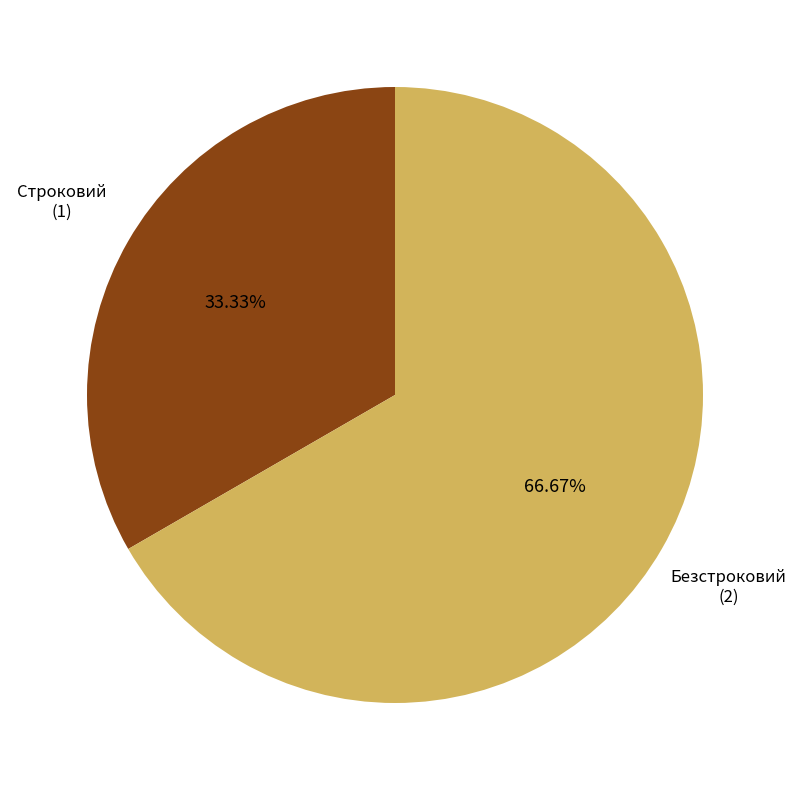

How many slices are in this pie chart?

2